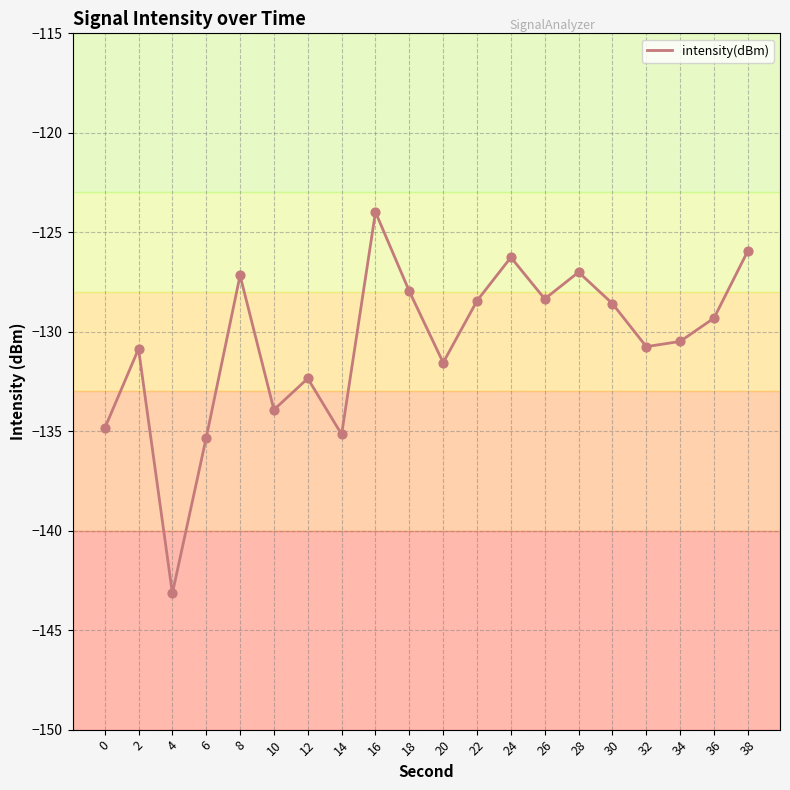

What is the change in value from 6 to 32?

+4.6